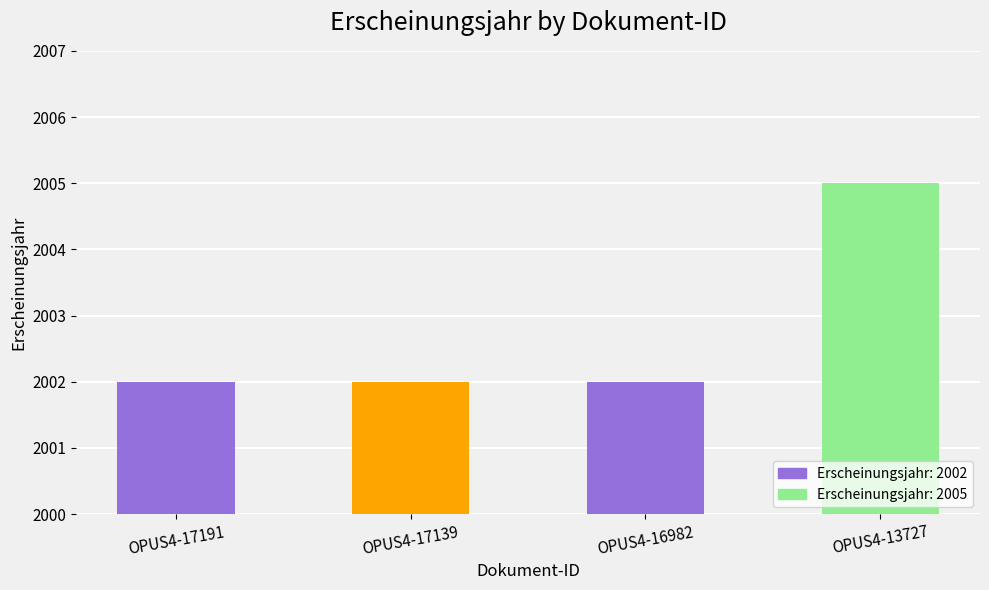

What is the average value?

2003